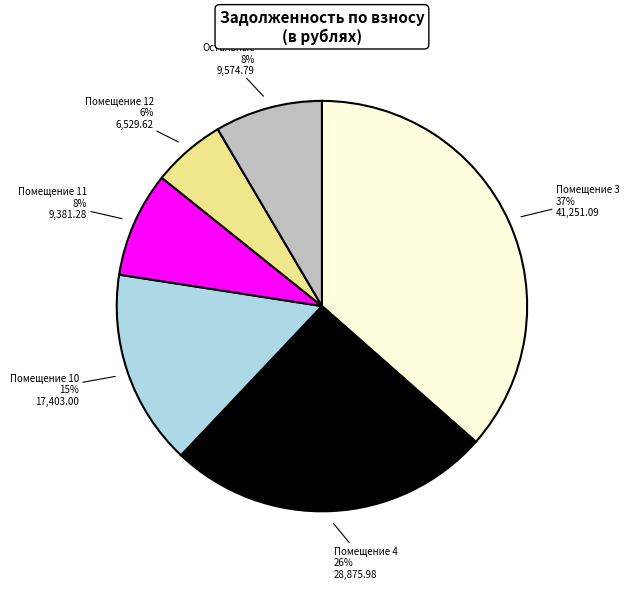

Does any single category account for the majority?

No